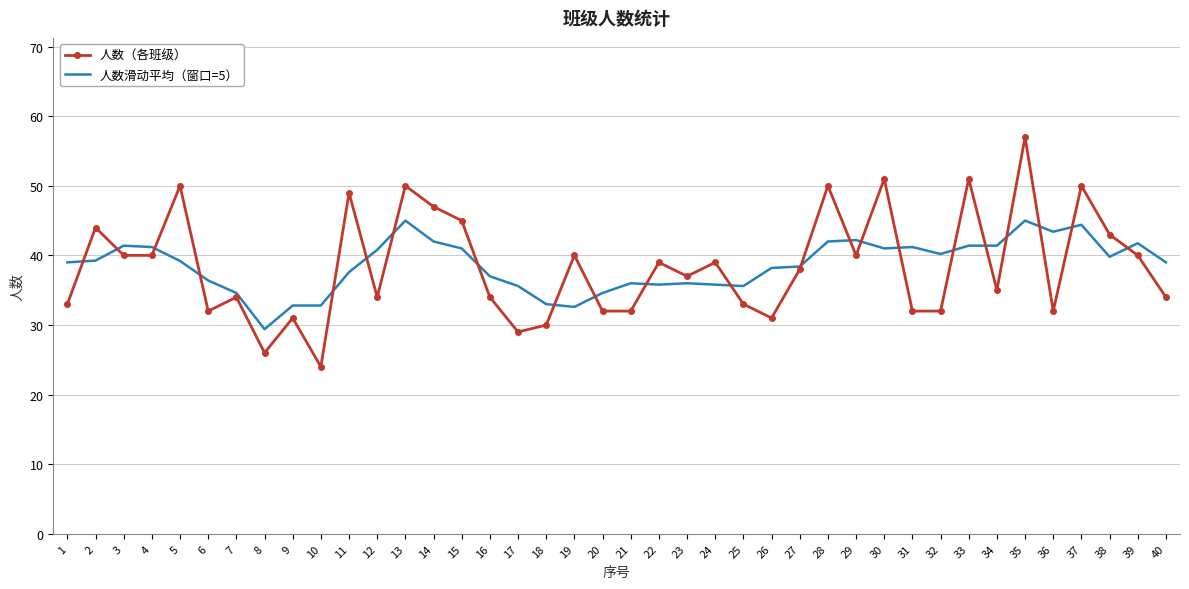

Which series has the widest spread of values?

人数（各班级）